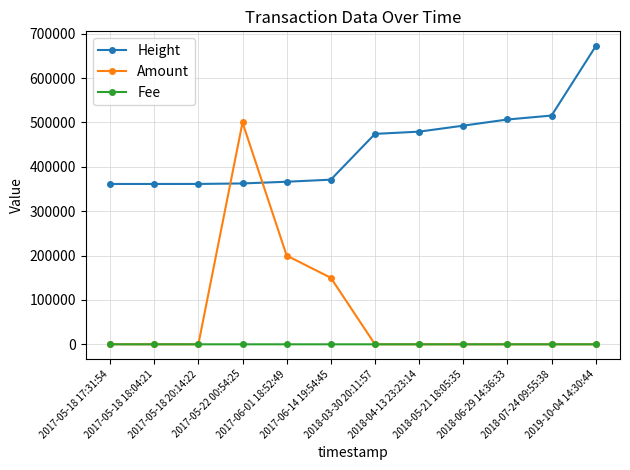

Between 2017-05-18 17:31:54 and 2018-06-29 14:36:33, which series saw the biggest shift?

Height